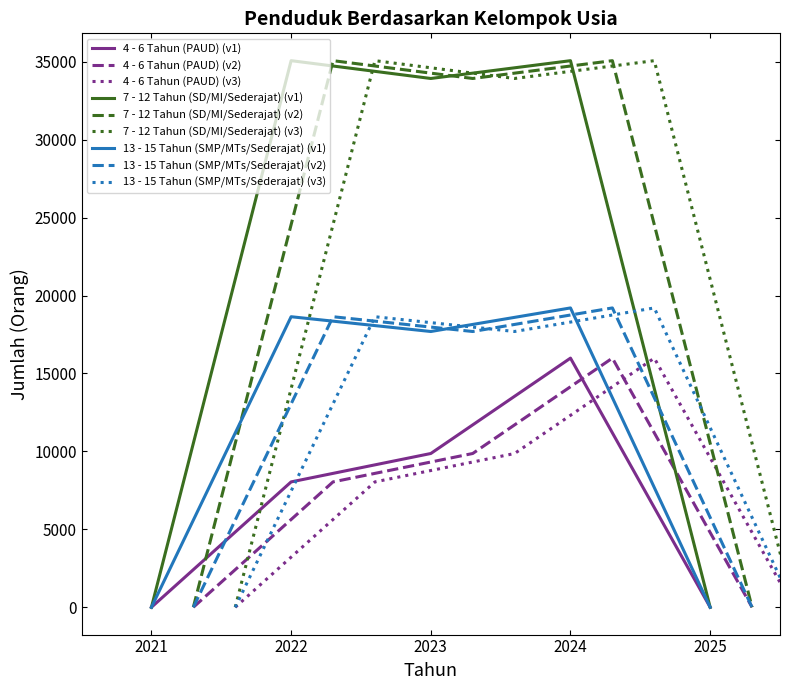

The value of 7 - 12 Tahun (SD/MI/Sederajat) at 2022 is 19515. True or false?

False